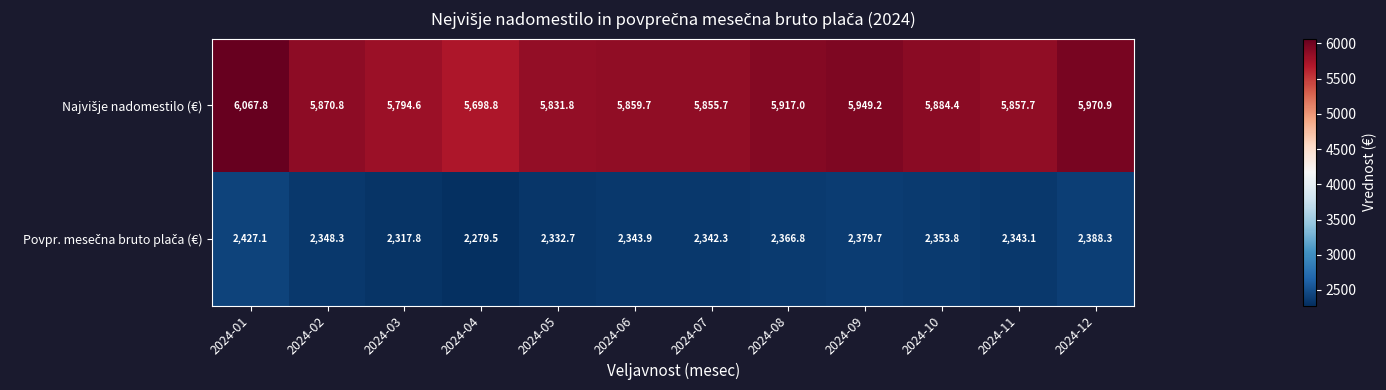

At which category is the sum across all series the highest?

2024-01